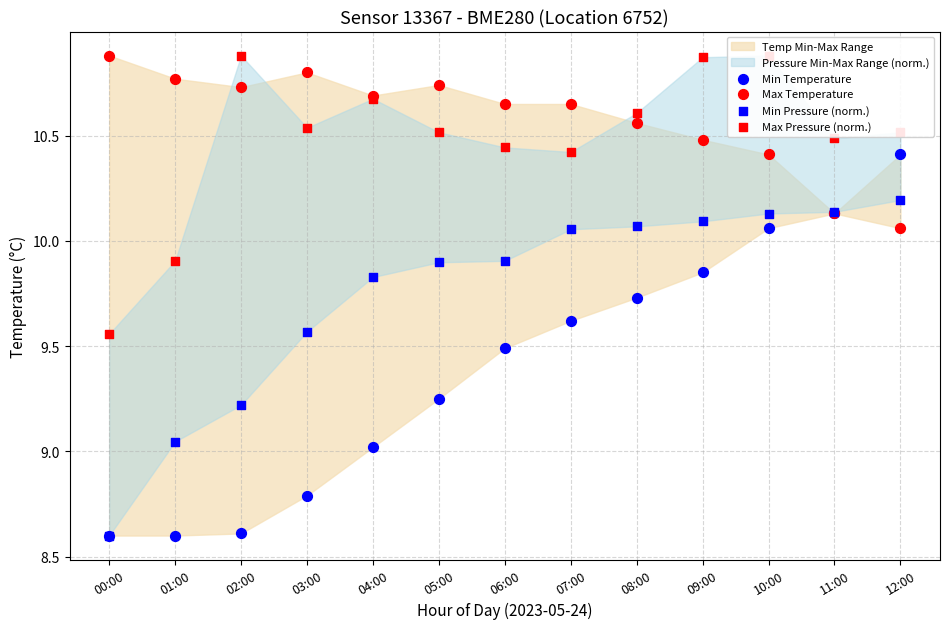

What is the total value across all series at 09:00?

41.3